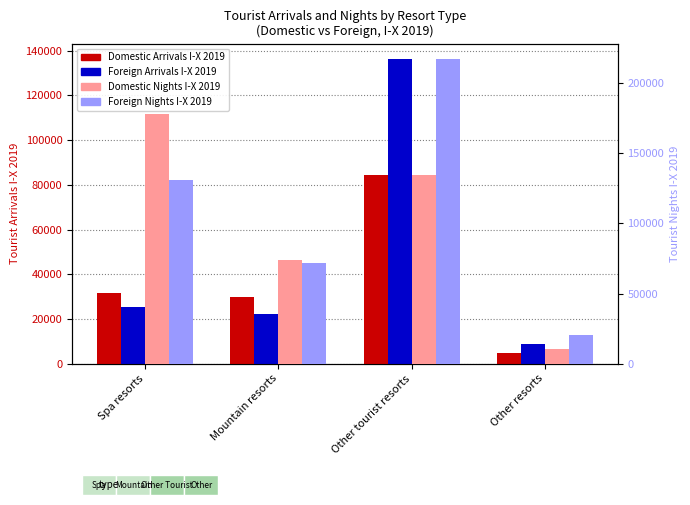

Is the value of Foreign Arrivals I-X 2019 at Spa resorts greater than the value of Domestic Nights I-X 2019 at Other resorts?

Yes